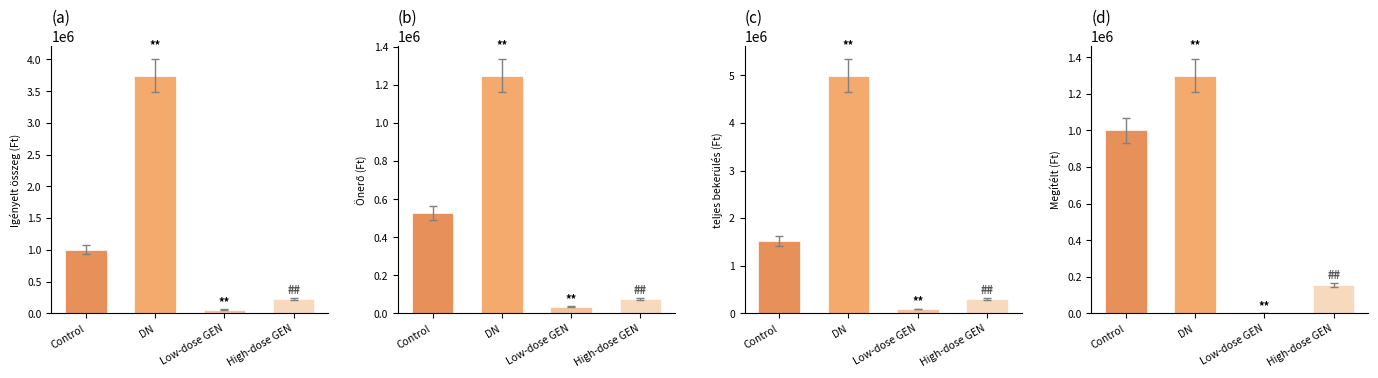

Is it true that Önerő equals 281080 at 7?

False